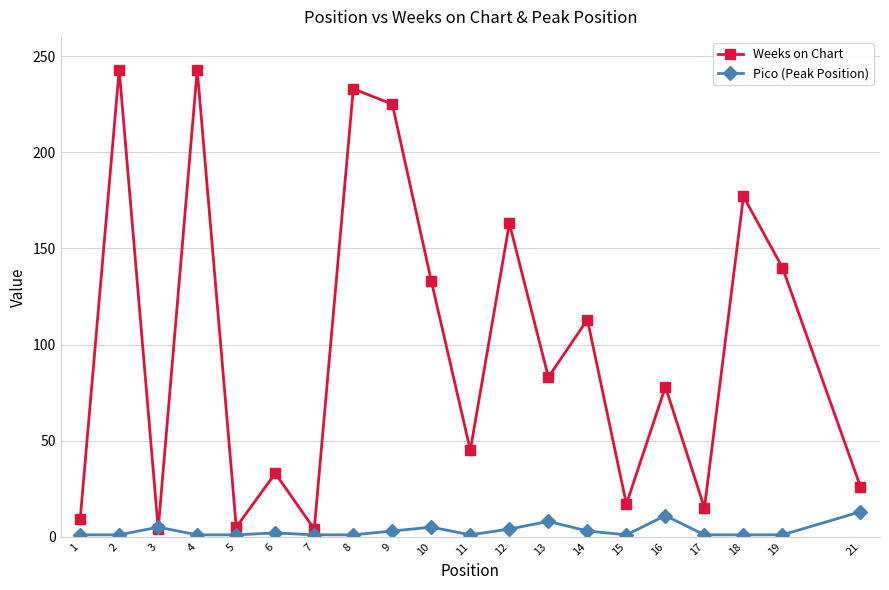

The value of Weeks on Chart at 8 is 233. True or false?

True